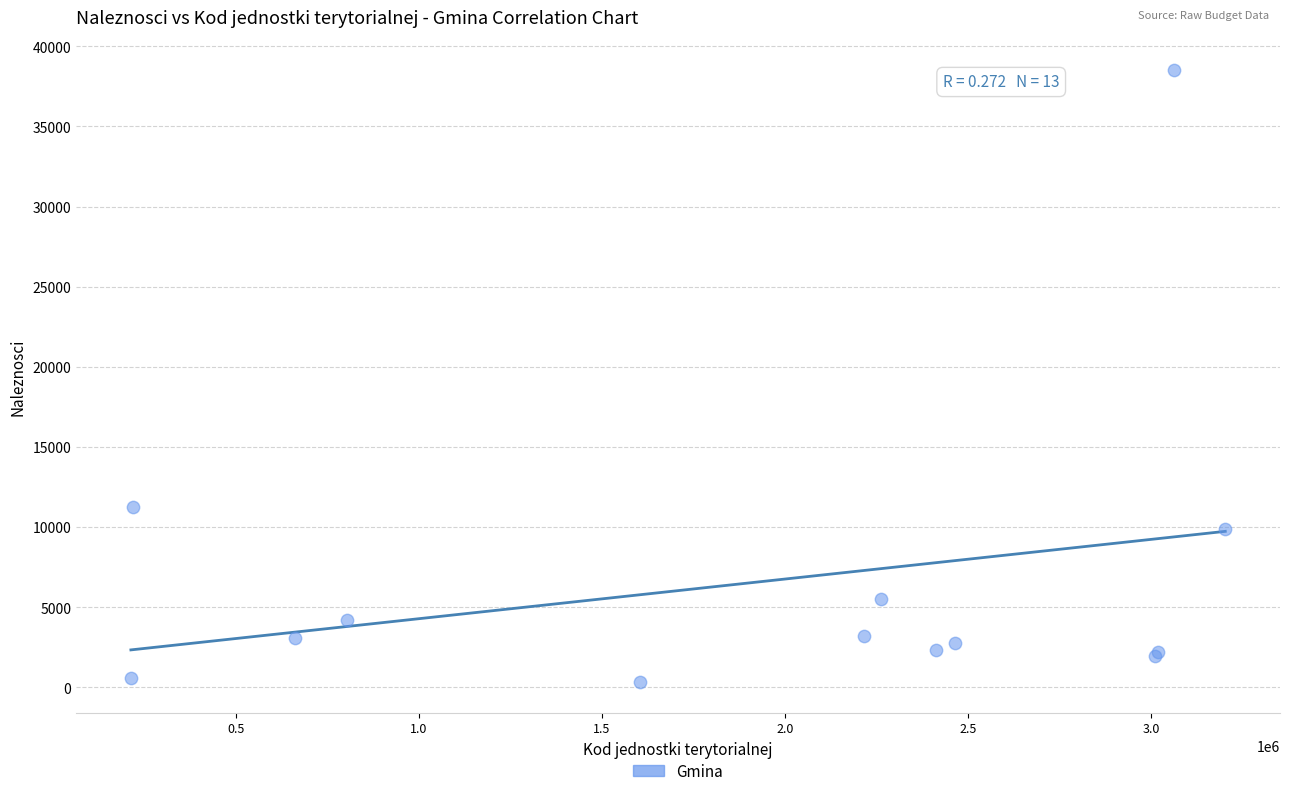

What Y value in the scatter plot is closest to 19403?

11269.2